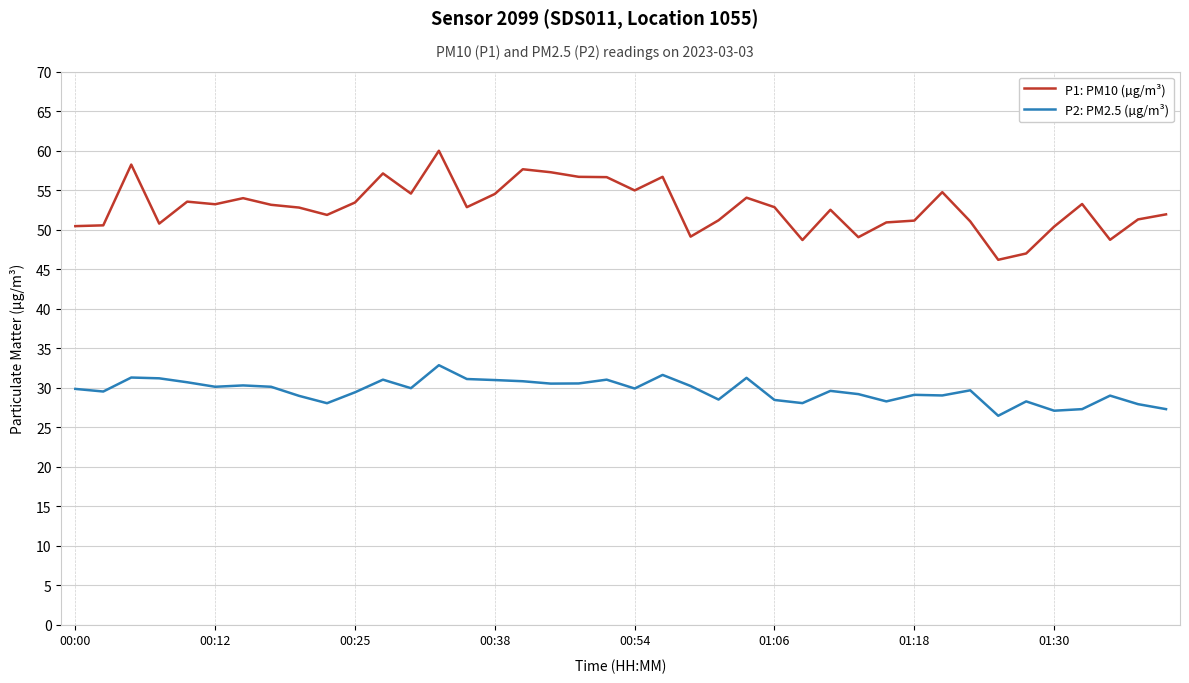

Which series has the widest spread of values?

P1: PM10 (µg/m³)